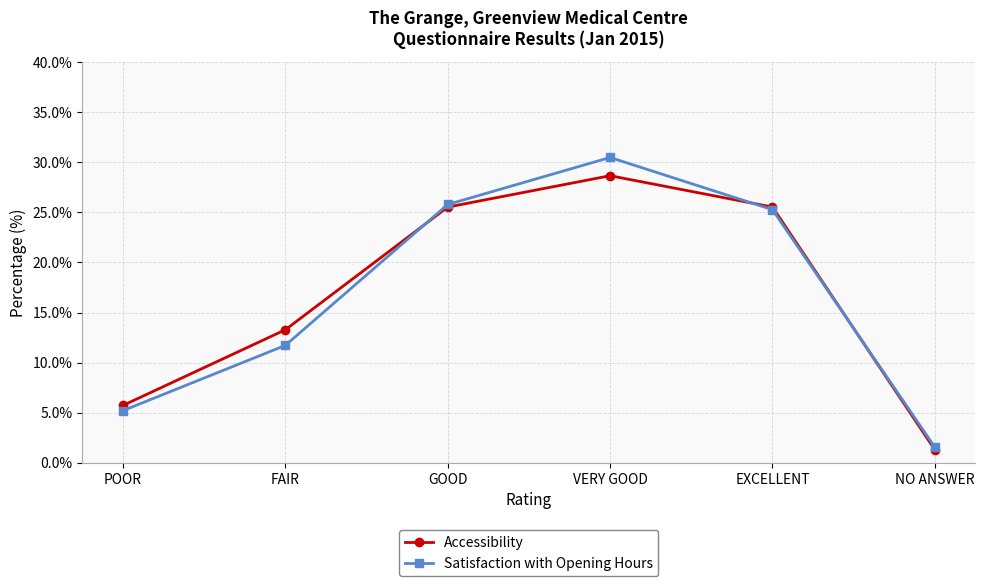

How many data points in Satisfaction with Opening Hours are above 25?

3